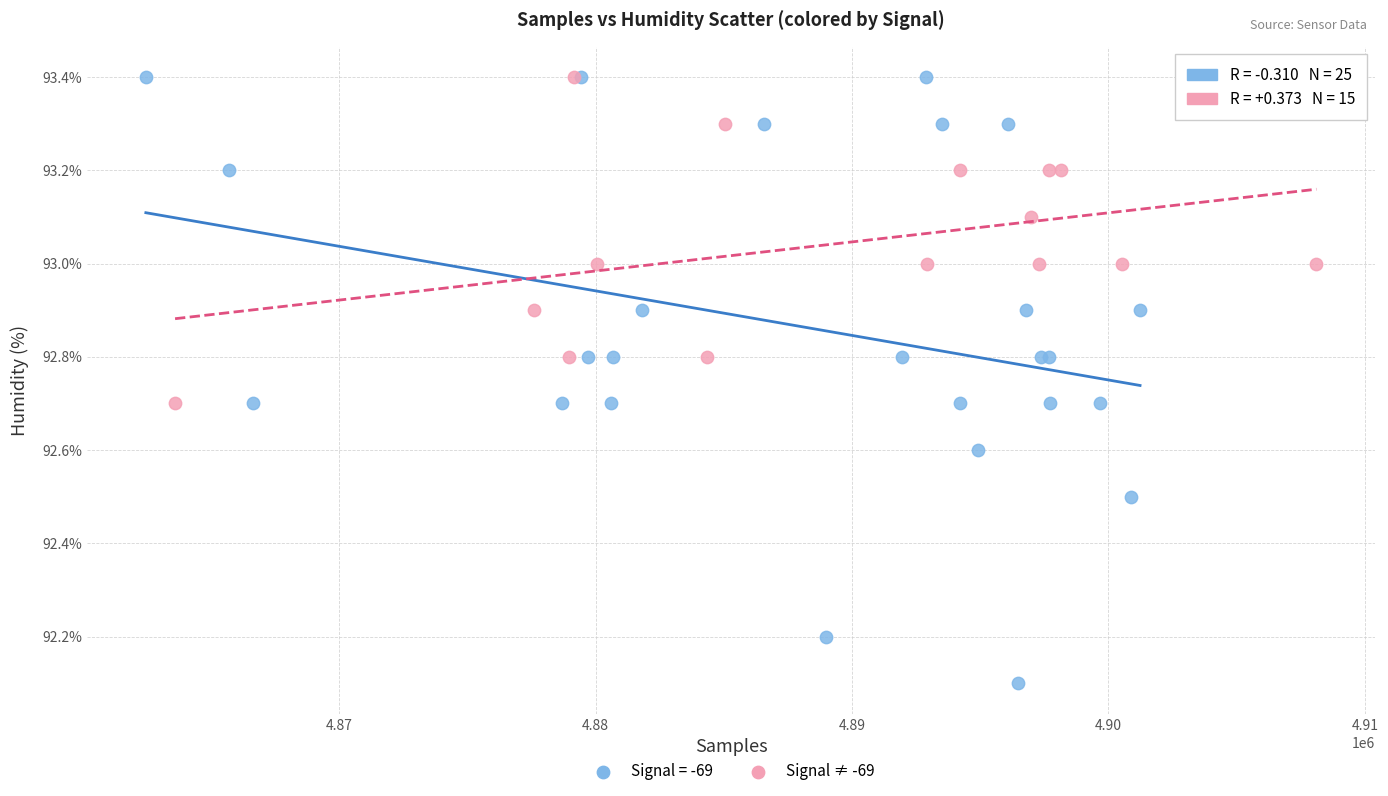

Which series reaches the minimum Y coordinate?

Signal = -69